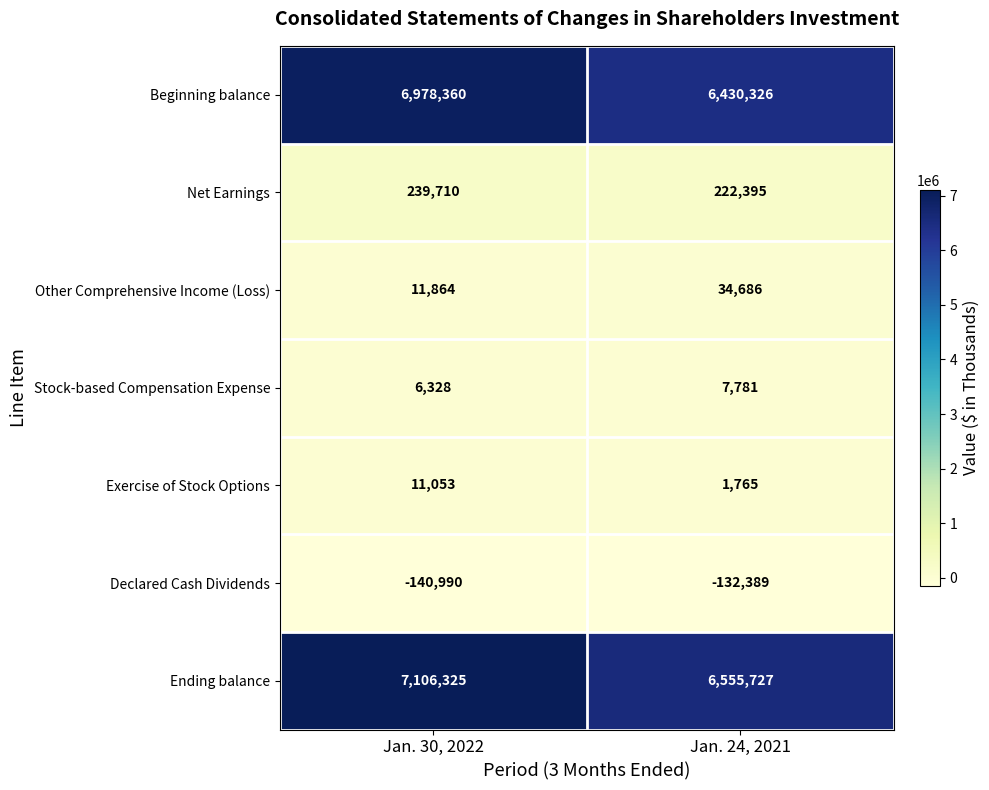

Which series has the largest range (max minus min)?

Ending balance